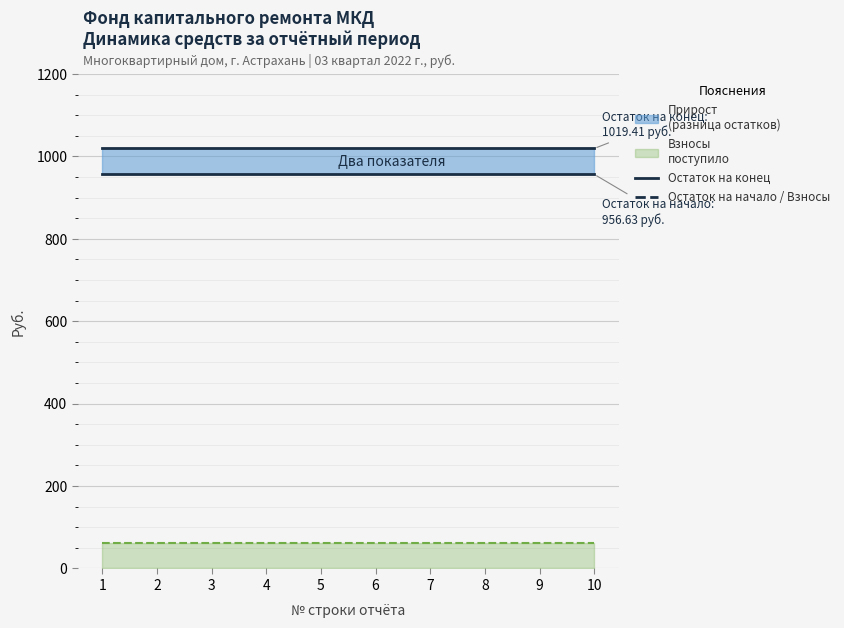

Reading right to left, extract all data points from this chart.

Остаток на конец (линия): 10=1019.4	9=1019.4	8=1019.4	7=1019.4	6=1019.4	5=1019.4	4=1019.4	3=1019.4	2=1019.4	1=1019.4
Остаток на начало: 10=956.6	9=956.6	8=956.6	7=956.6	6=956.6	5=956.6	4=956.6	3=956.6	2=956.6	1=956.6
Взносы (линия): 10=62.8	9=62.8	8=62.8	7=62.8	6=62.8	5=62.8	4=62.8	3=62.8	2=62.8	1=62.8